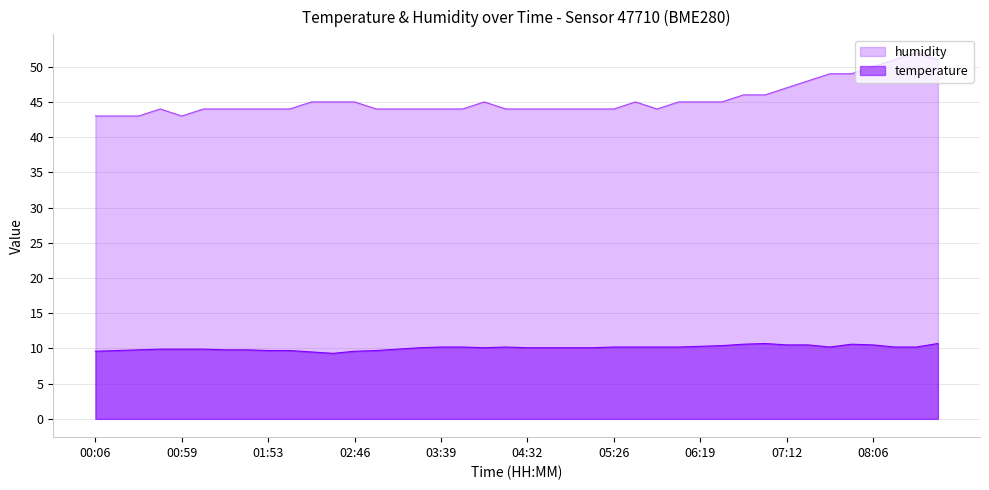

True or false: humidity and temperature intersect in this chart.

False